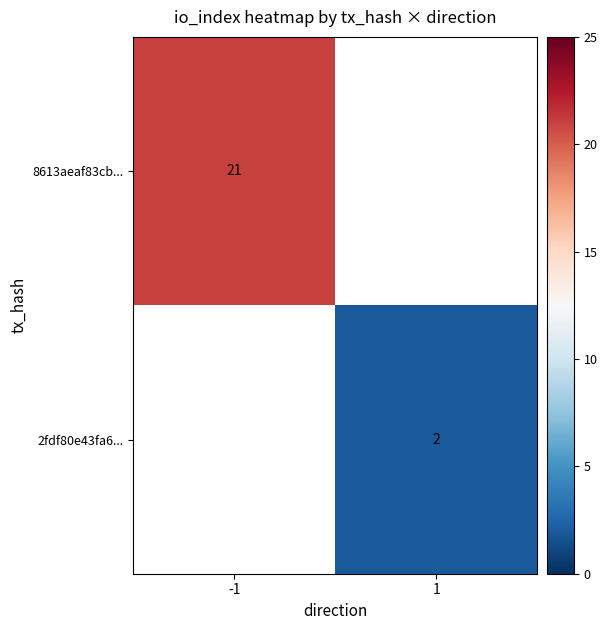

The 2fdf80e43fa6... series shows 1 at 1. True or false?

False